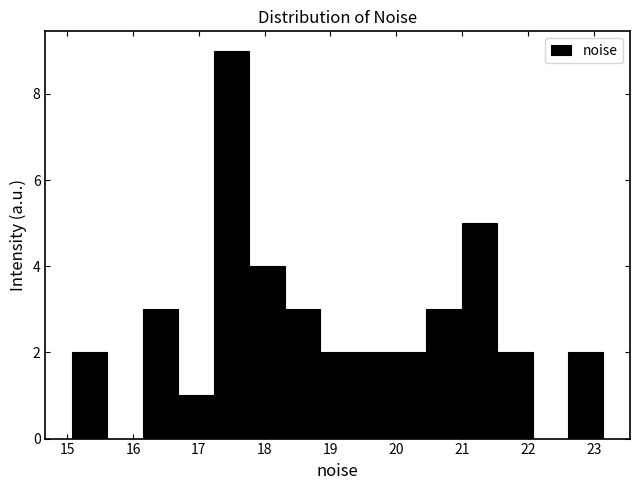

Which range on the x-axis has the tallest bar?

17.2 to 17.8